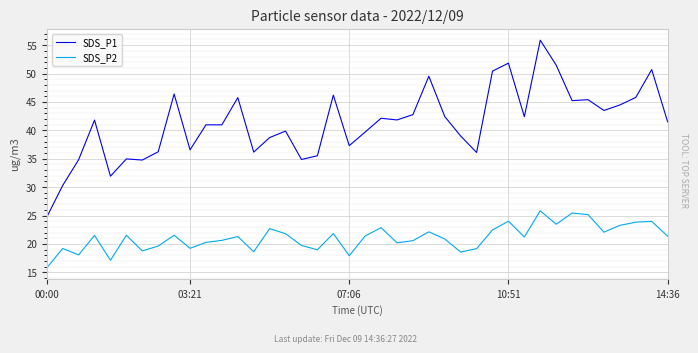

True or false: SDS_P2 and SDS_P1 intersect in this chart.

False